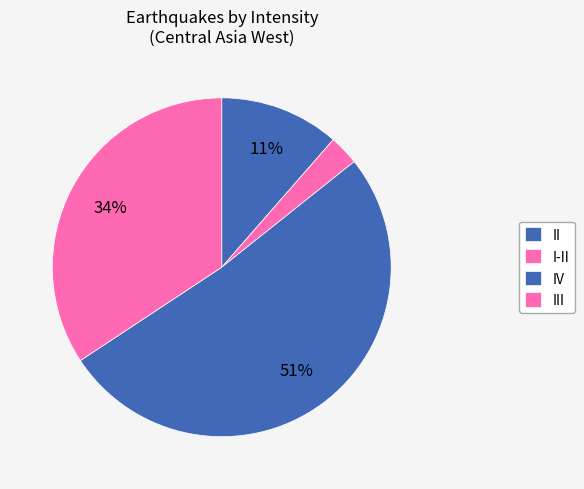

True or false: III accounts for 34% of the total.

True